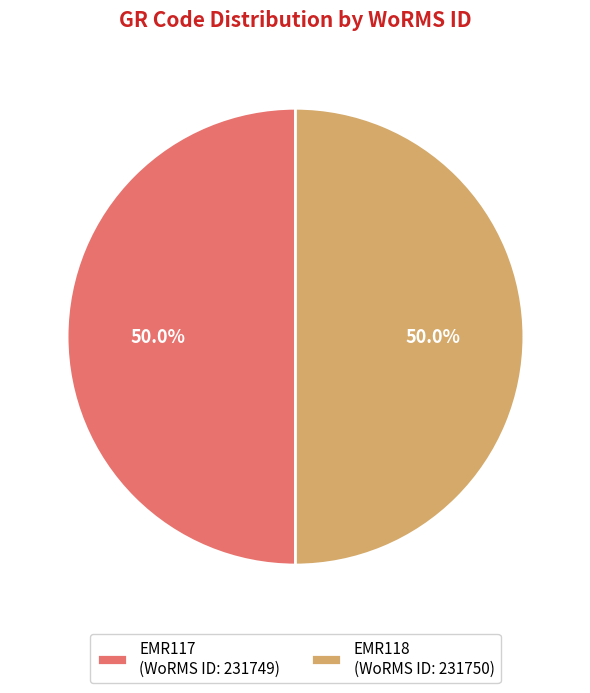

How many slices are in this pie chart?

2